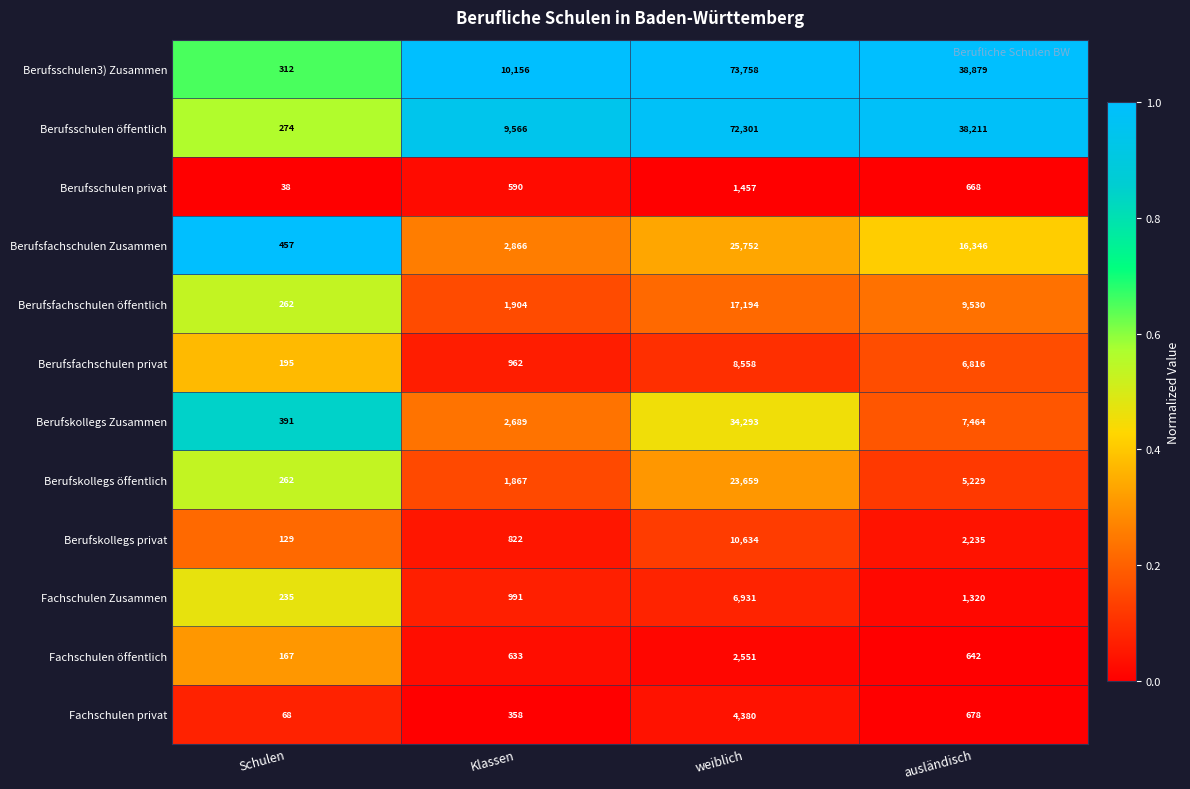

Which series has the widest spread of values?

Berufsschulen3) Zusammen